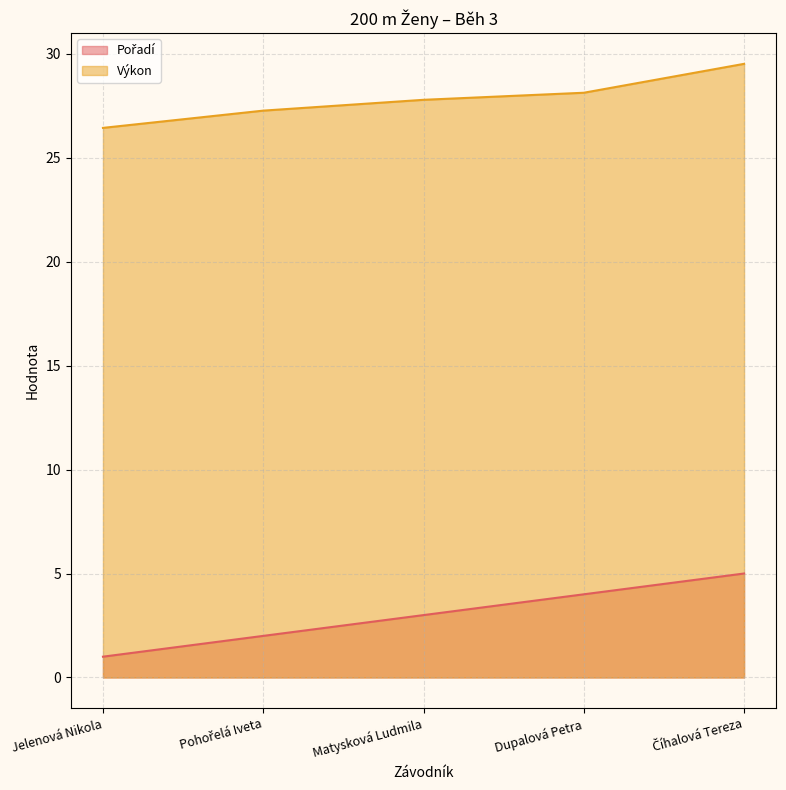

Which label corresponds to the largest value in the chart?

Číhalová Tereza